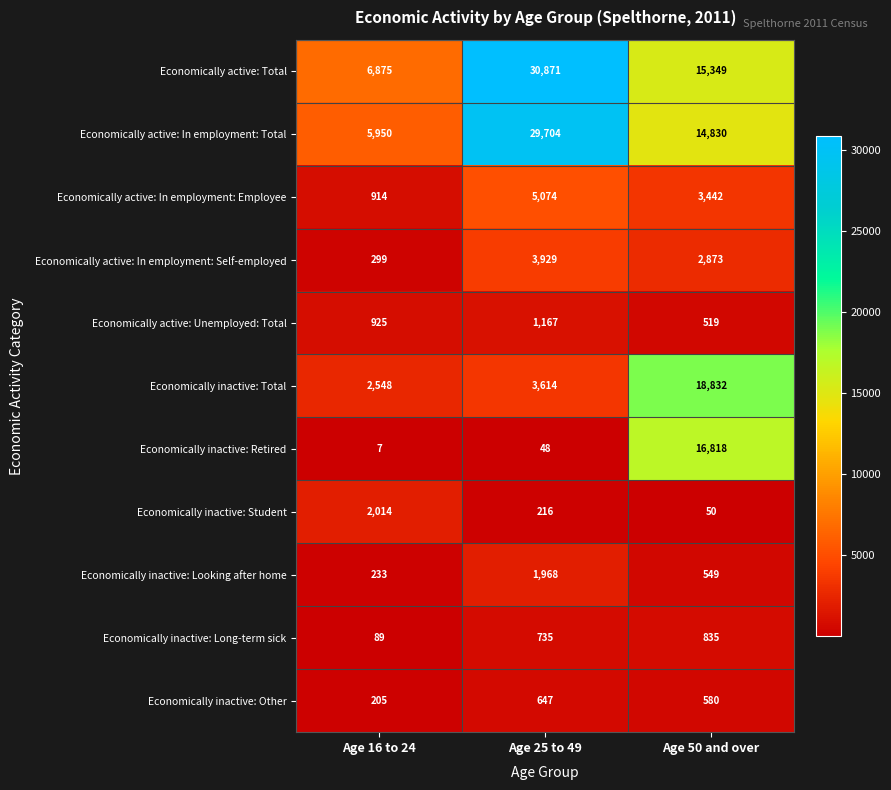

What is the approximate value of Economically active: In employment: Self-employed at Age 25 to 49?

3929